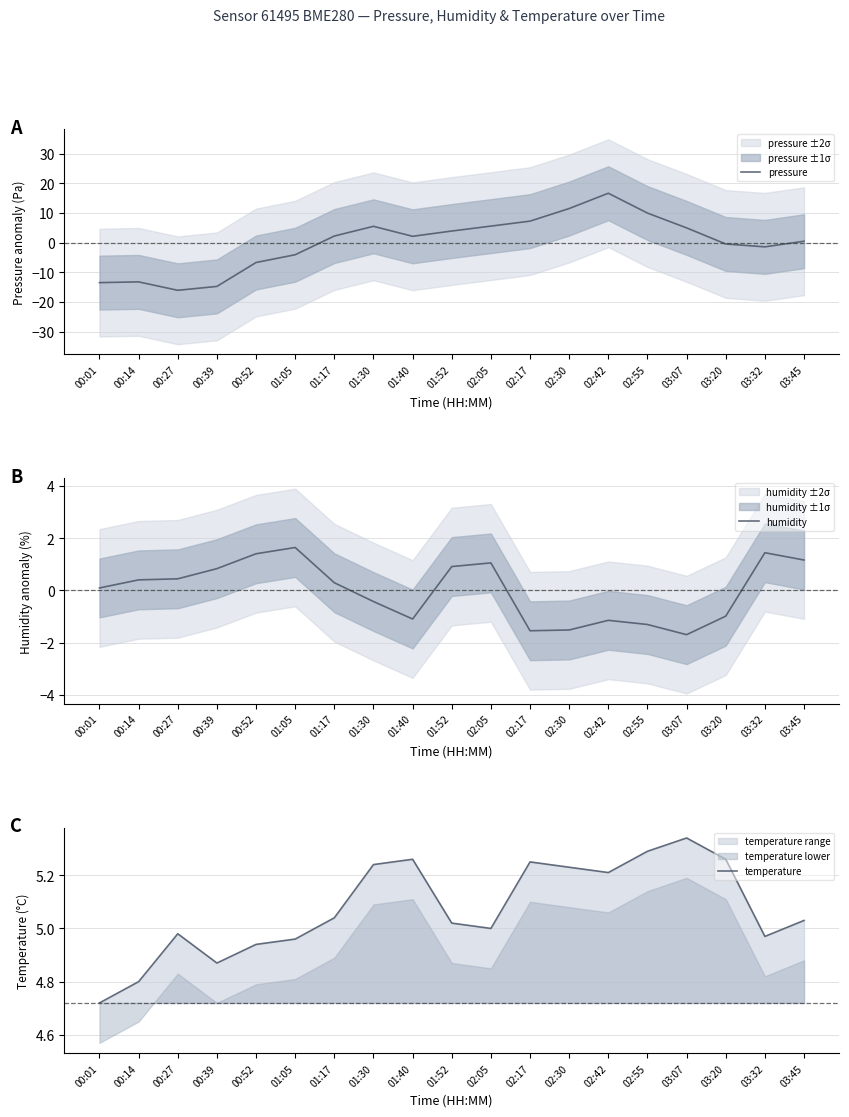

What value does the temperature series have at 00:27?

5.0